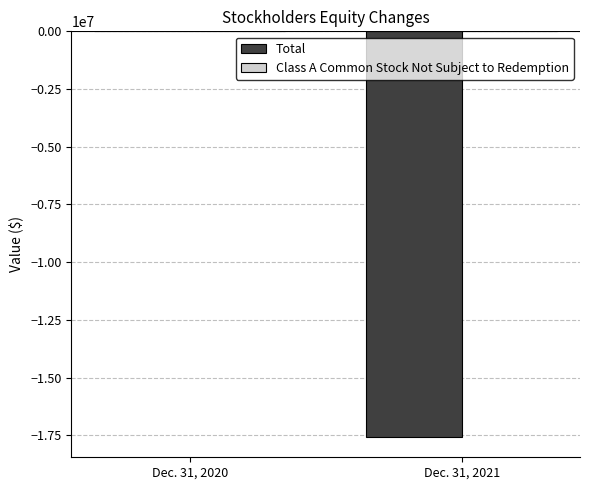

Which category has the highest value across all series?

Dec. 31, 2020